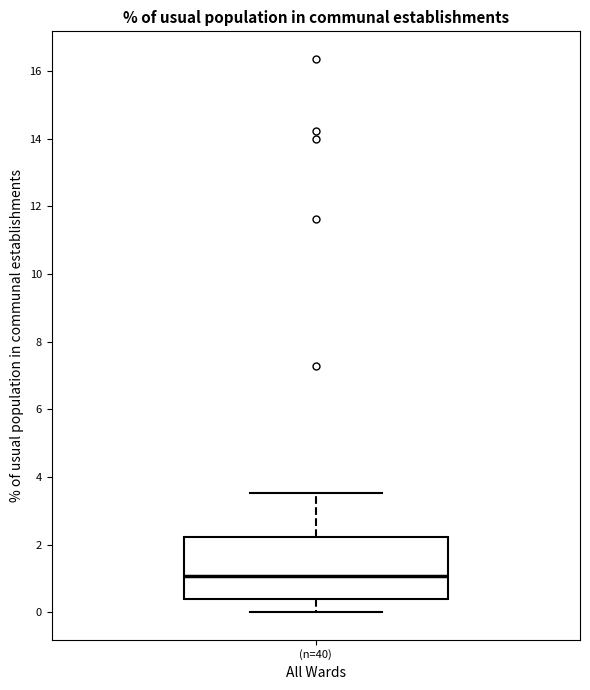

Where does the median line of the box for (n=40) sit on the y-axis? The values are not printed on the chart, so give them approximately, as read against the axis.

1.0